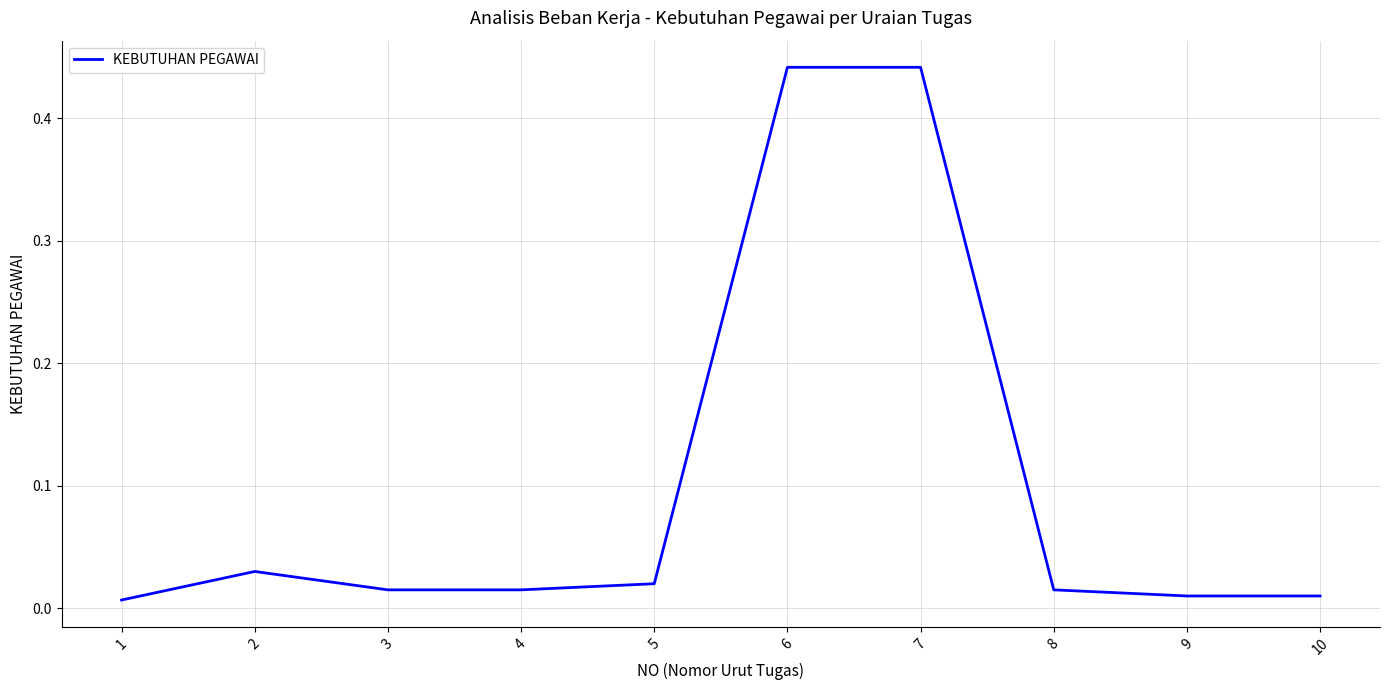

Is it true that the value at 6 is 0.6?

False